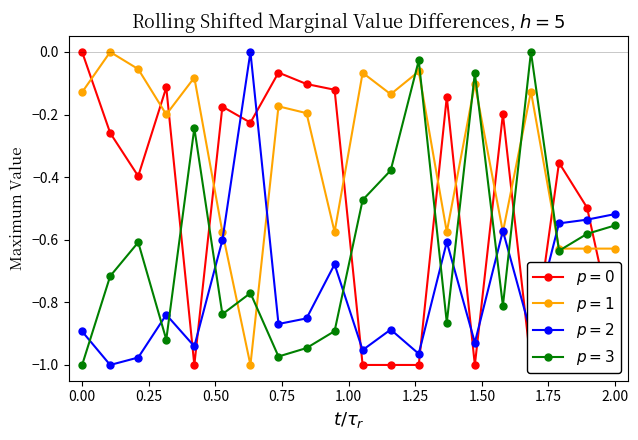

What is the difference between the p = 2 values at 20 and 4?

0.3